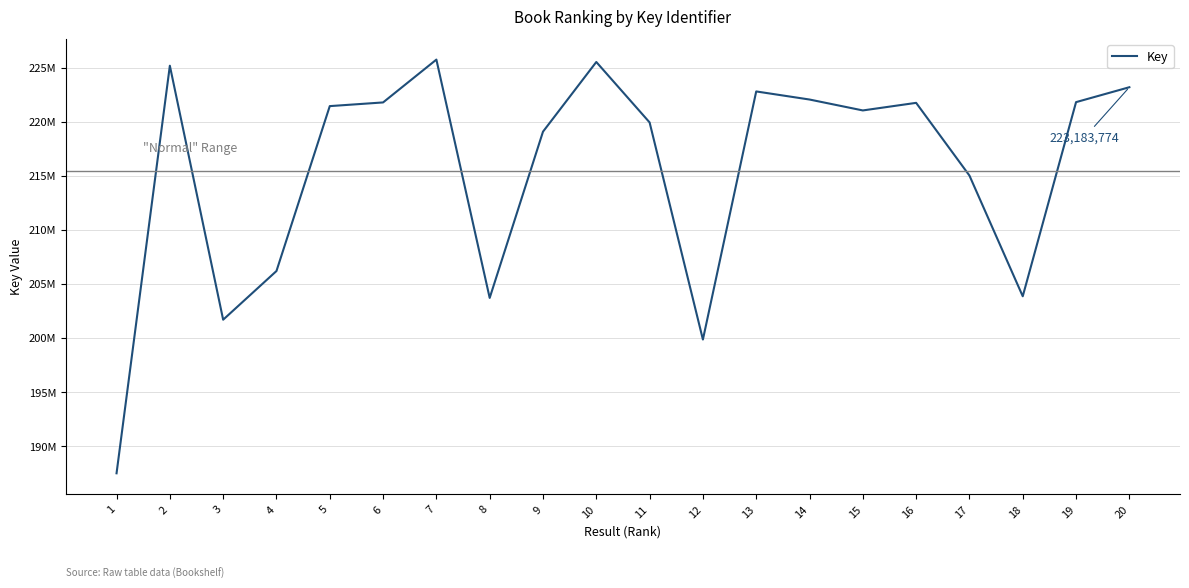

What is the approximate value at 6?

221776189